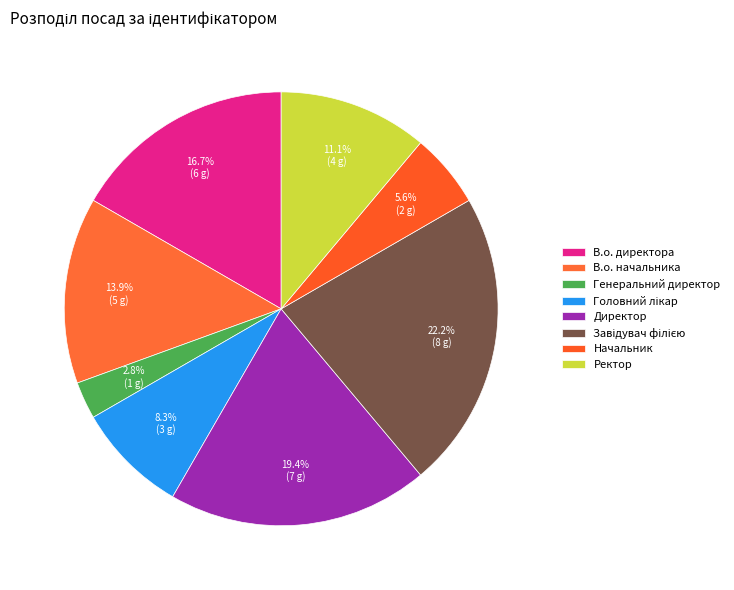

Which slice is the smallest?

Генеральний директор